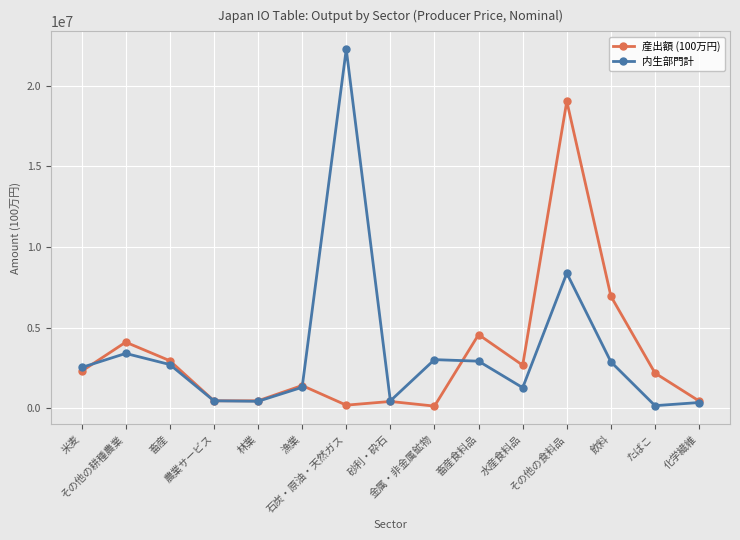

Is this an area chart (filled region under the line)?

No